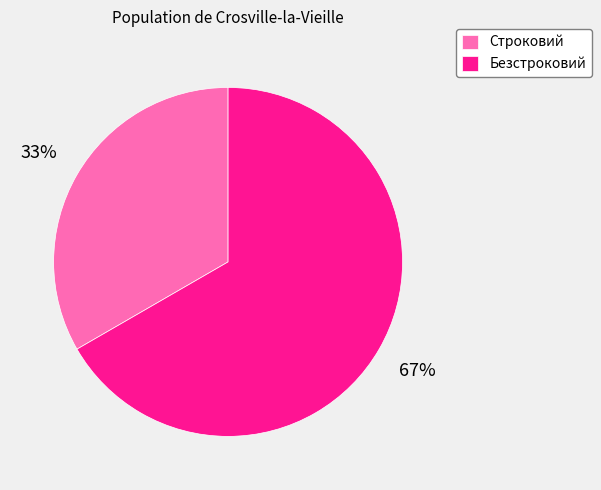

What is the smallest slice in the pie chart?

Строковий